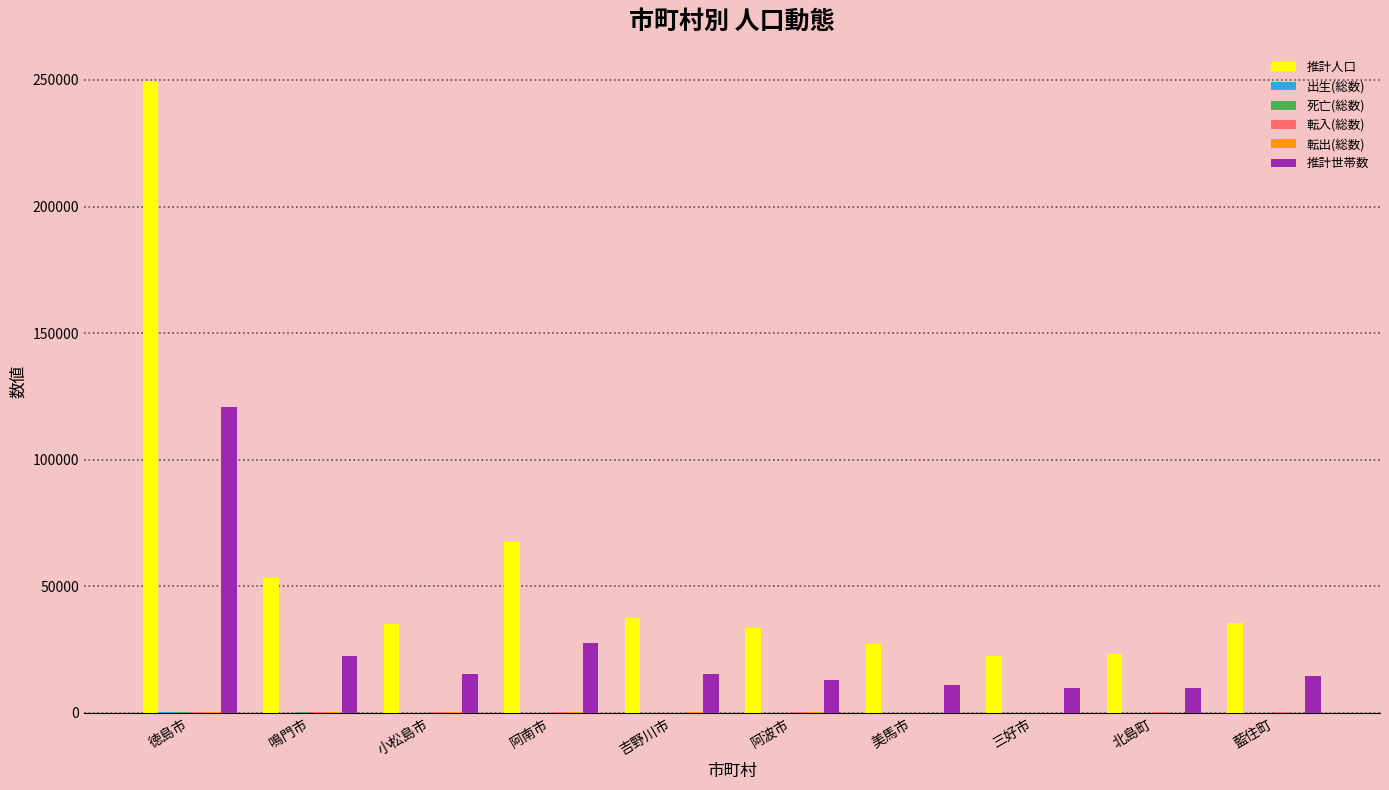

Which series has the largest total across all categories?

推計人口